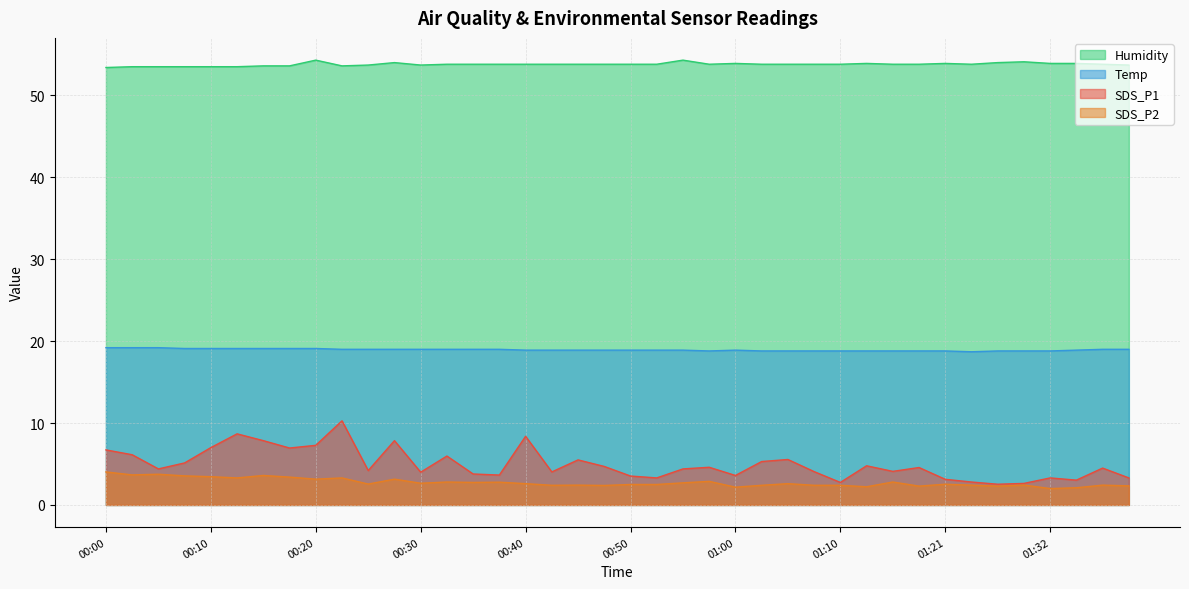

At which label is SDS_P1 closest to 6?

00:32